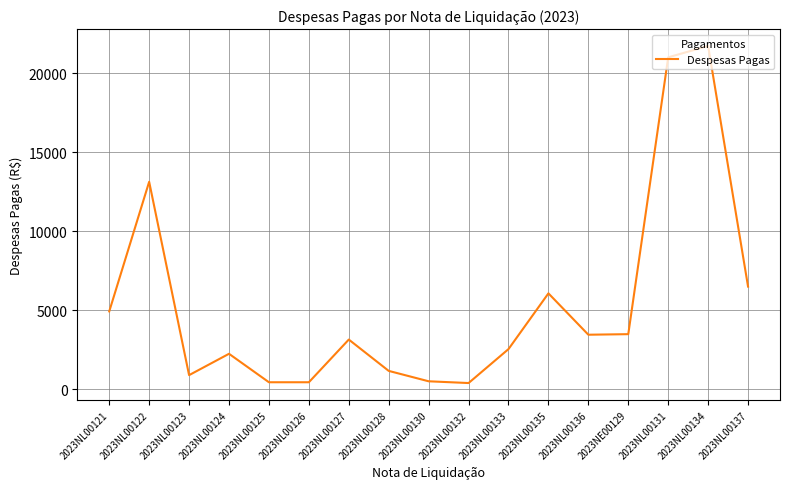

Where is the data nearest to the value 11060?

2023NL00122